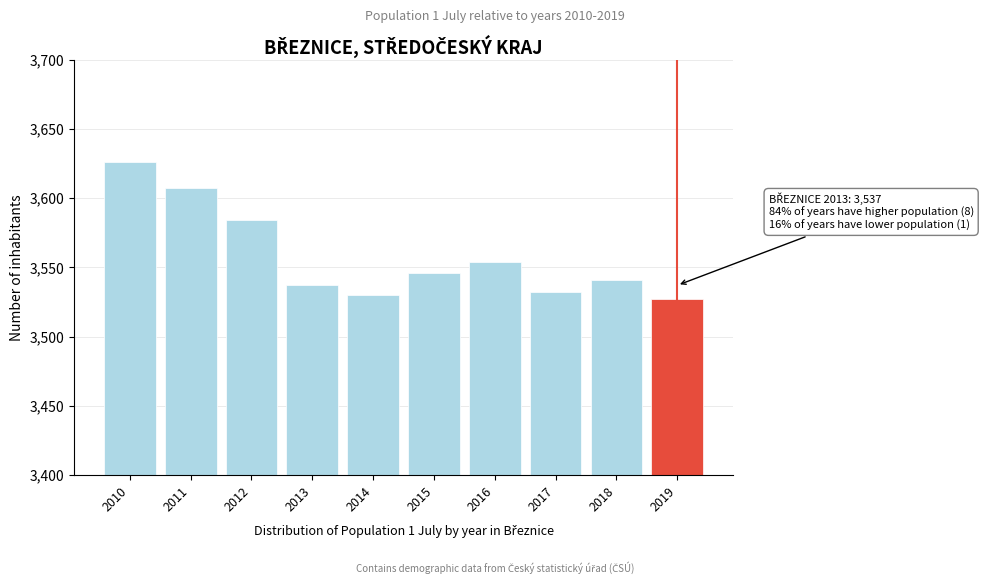

Reading right to left, transcribe all the data shown in this chart.

2019=3527	2018=3541	2017=3532	2016=3554	2015=3546	2014=3530	2013=3537	2012=3584	2011=3607	2010=3626